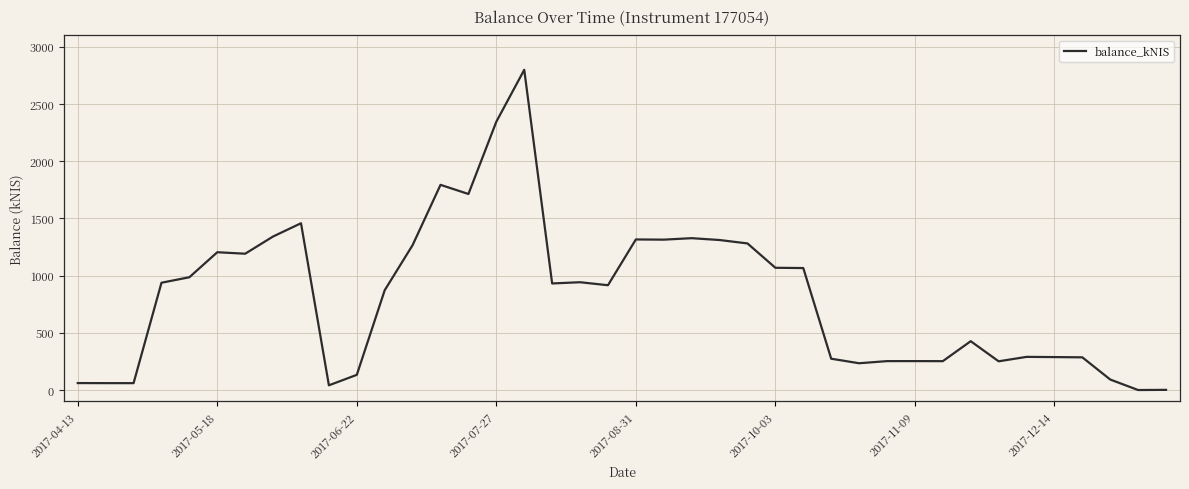

Is it true that the value at 2017-07-27 is 4026.4?

False